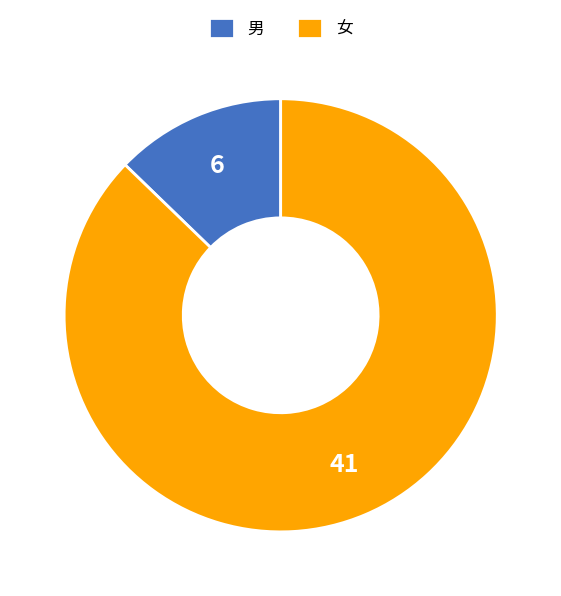

Approximately how many times larger is the value at 女 compared to 男?

6.8